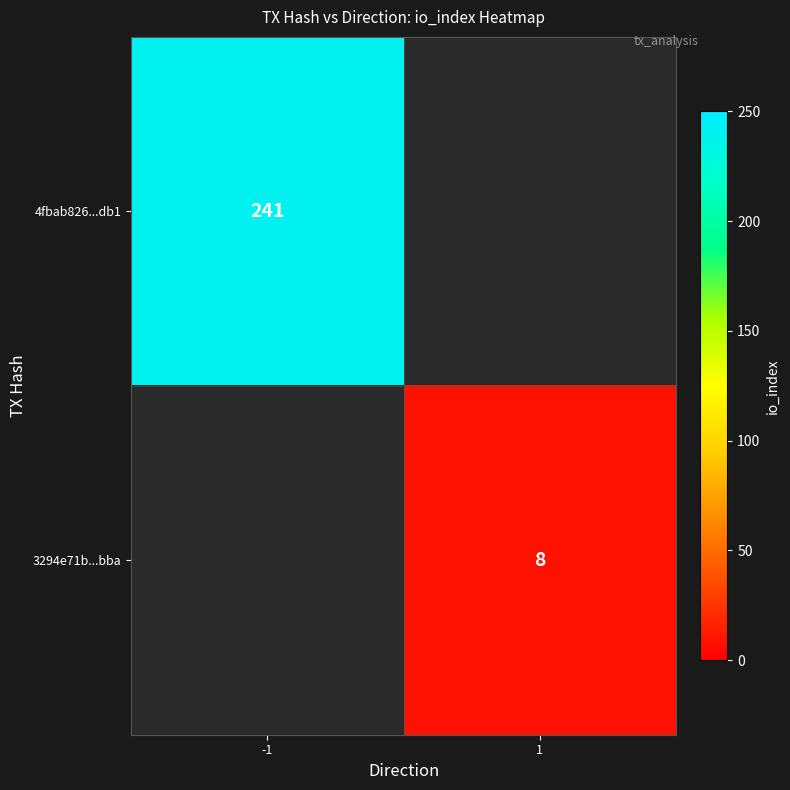

True or false: 3294e71b...bba has a value of 8 at 1.

True